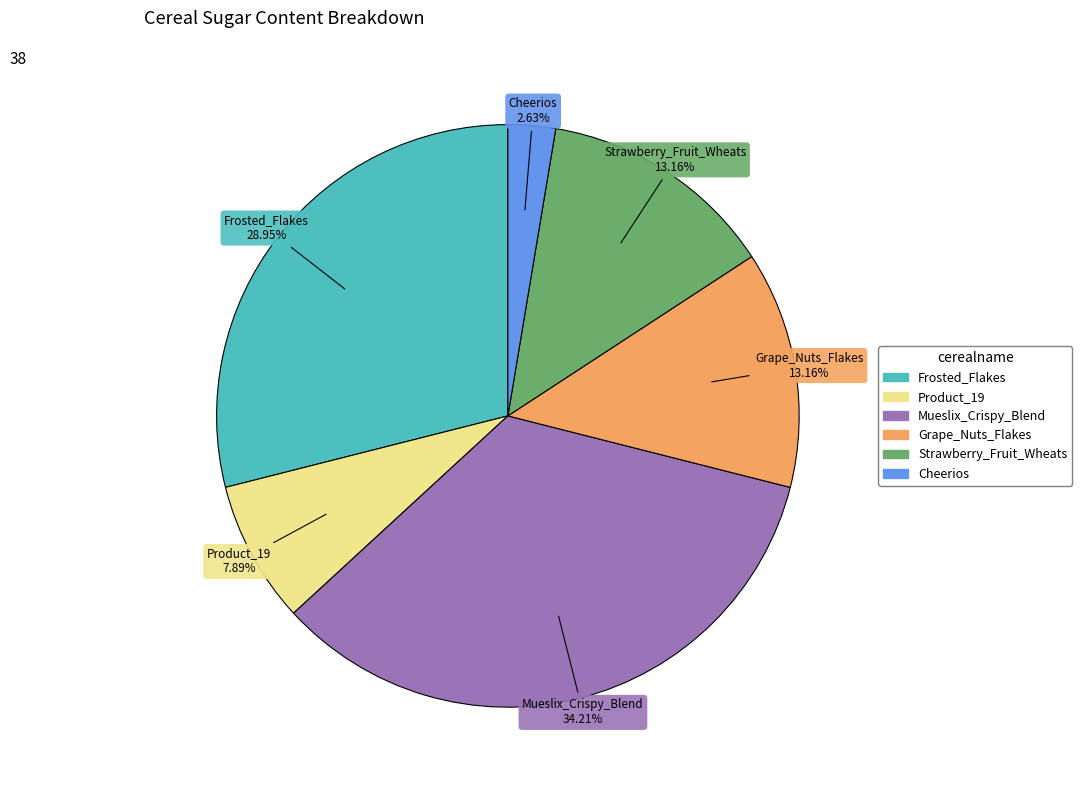

Approximately how many times larger is the value at Mueslix_Crispy_Blend compared to Cheerios?

13.0